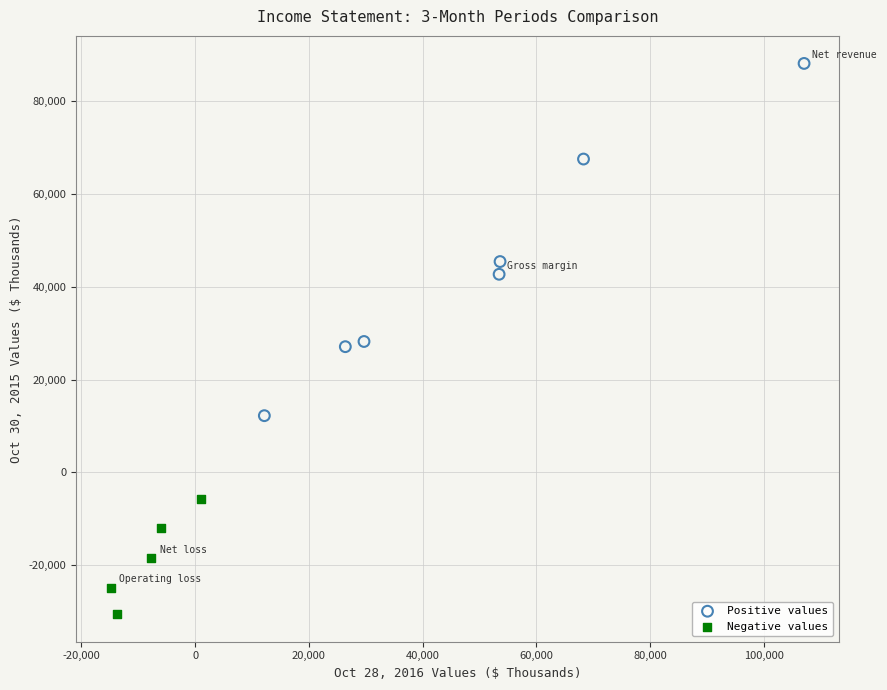

What are all the series names shown in the legend?

Positive values, Negative values